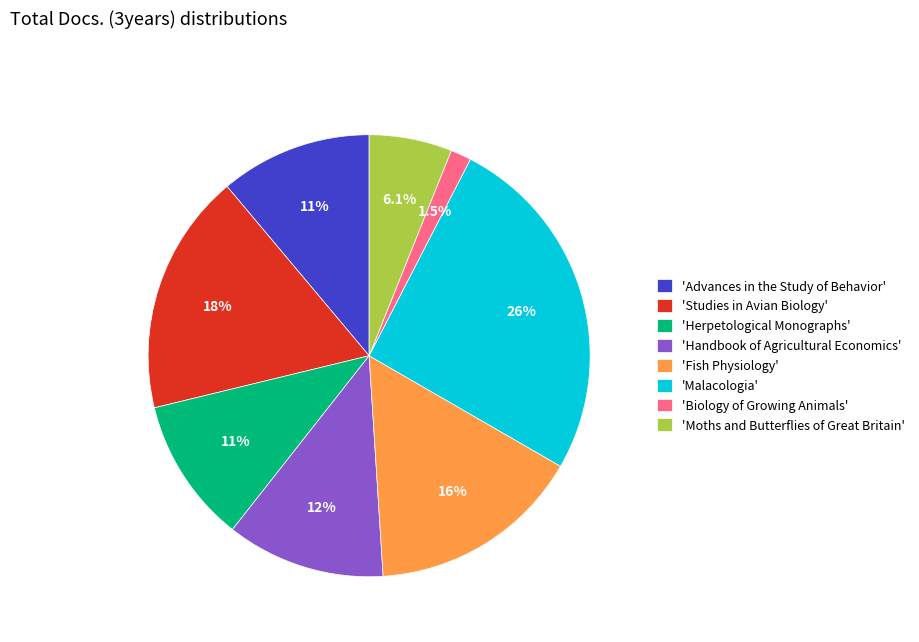

What percentage is NOT represented by 'Biology of Growing Animals'?

98.5%